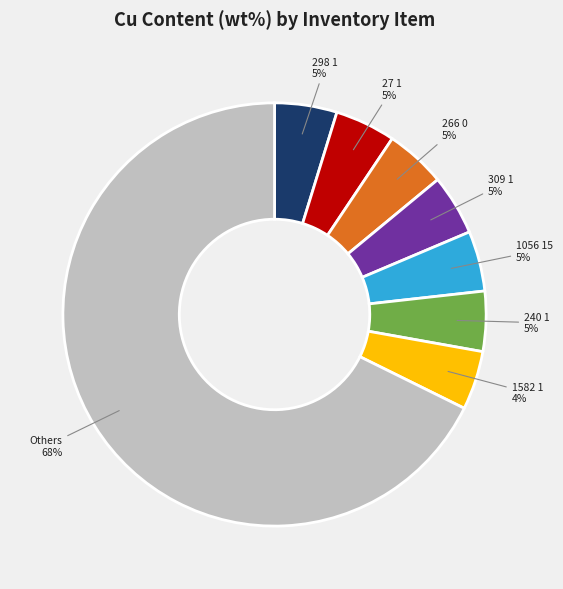

Is there any slice that represents more than half of the pie?

Yes